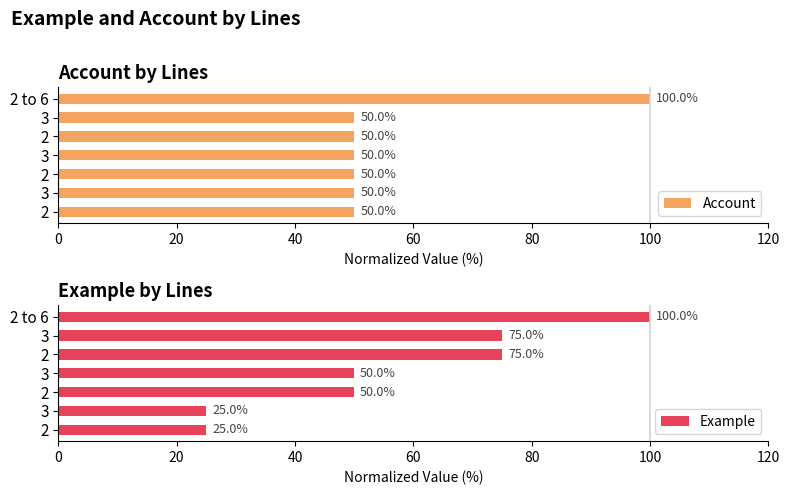

At 3, list the series in order from smallest to largest.

Example, Account